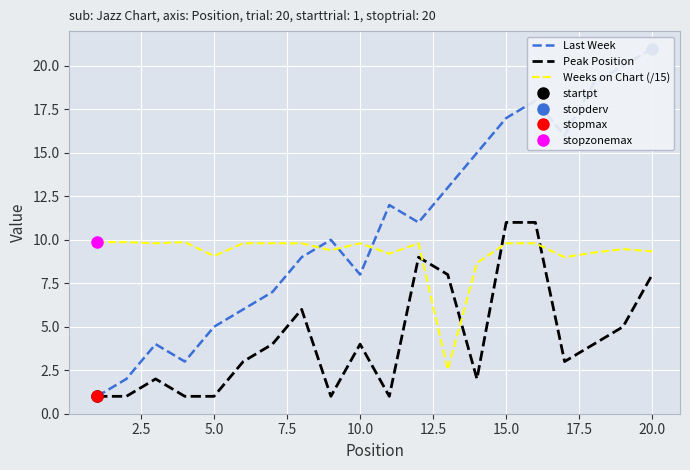

Which series ends up on top after the final intersection of Peak Position and Weeks on Chart (/15)?

Weeks on Chart (/15)